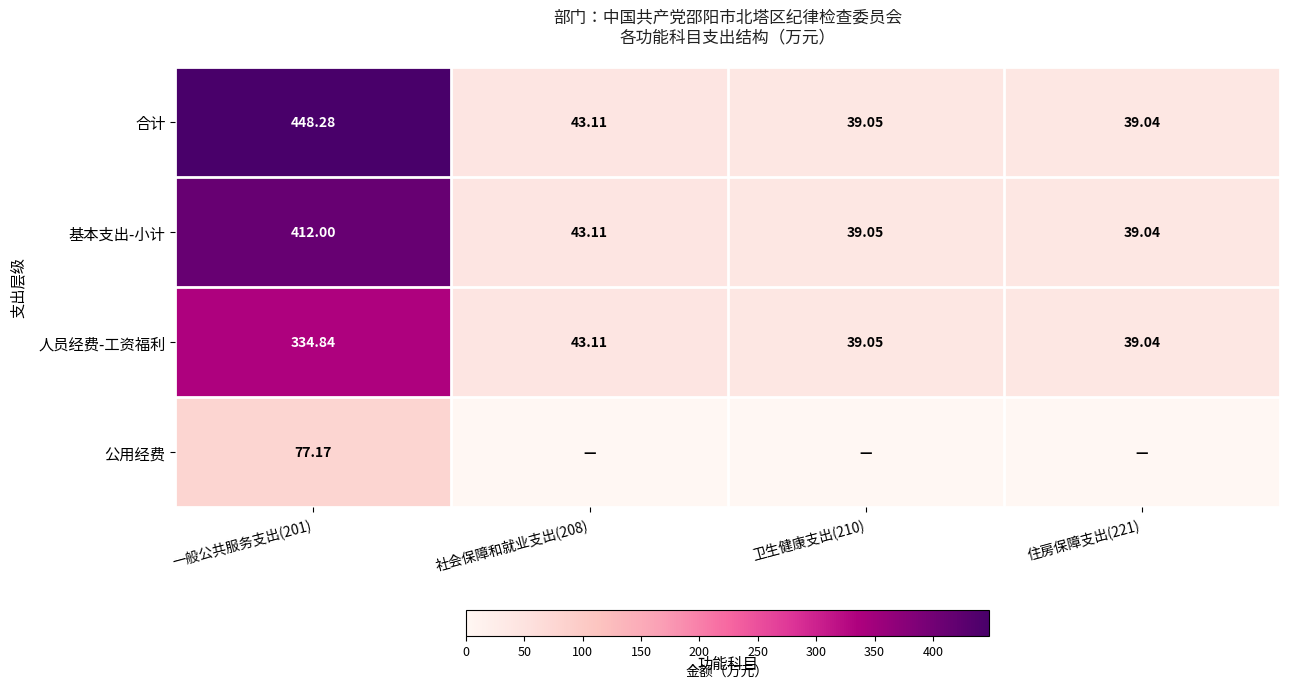

Which series has the widest spread of values?

合计